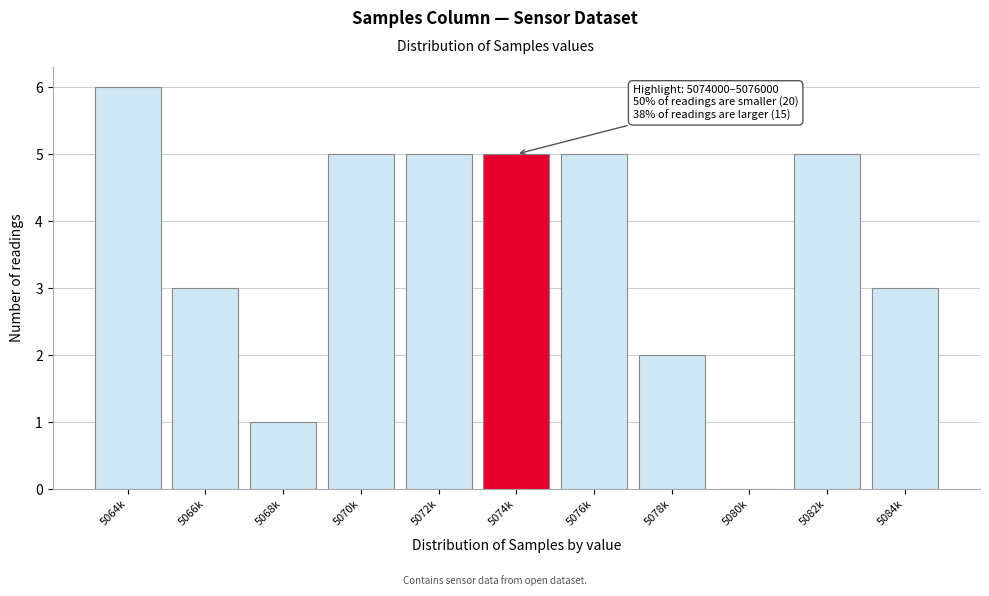

Reading right to left, transcribe all the data shown in this chart.

5084k=3	5082k=5	5080k=0	5078k=2	5076k=5	5074k=5	5072k=5	5070k=5	5068k=1	5066k=3	5064k=6